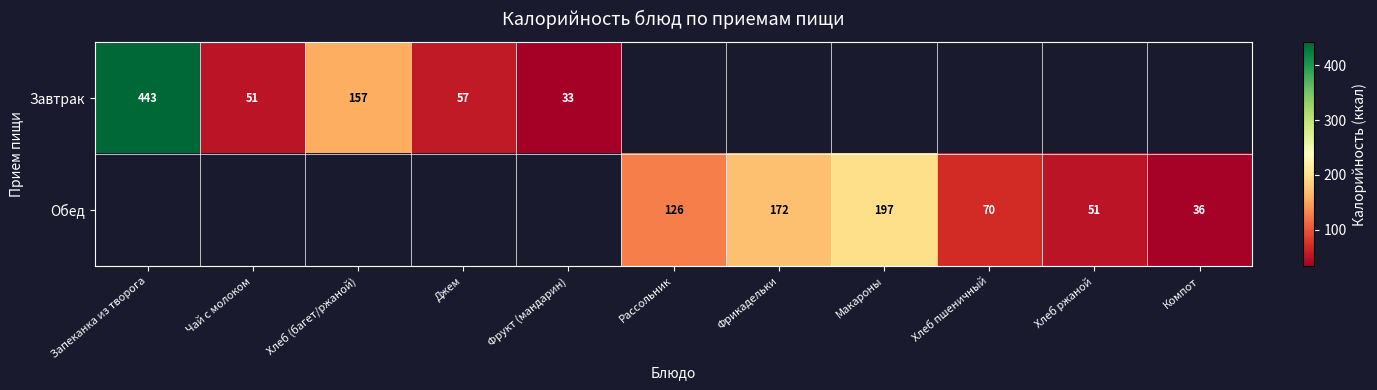

True or false: Завтрак has a value of 33 at Фрукт (мандарин).

True